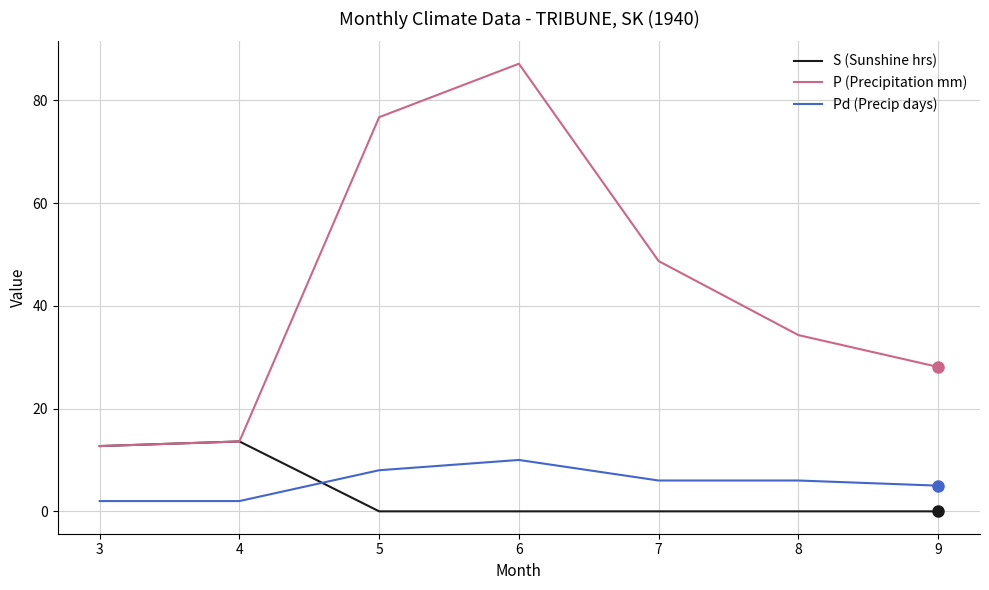

How many lines are shown in the chart?

3